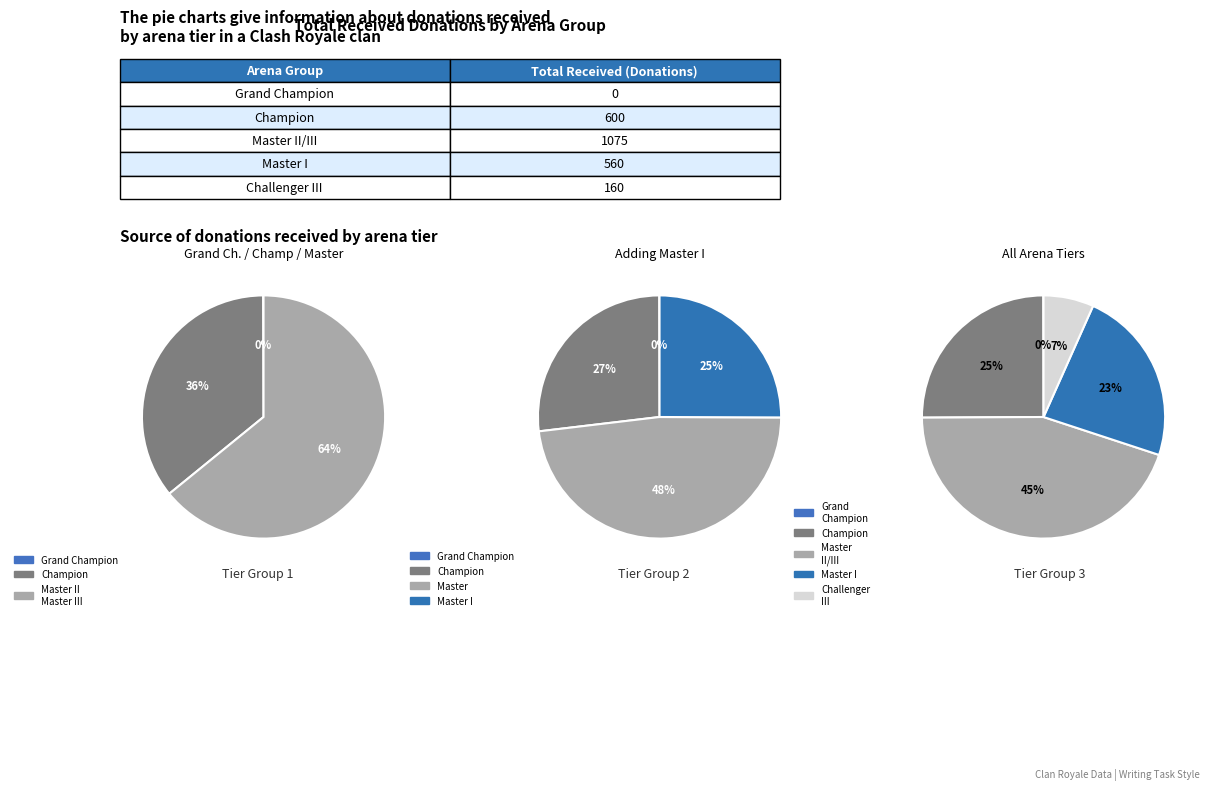

Does Unknown account for over 50% of the chart?

No